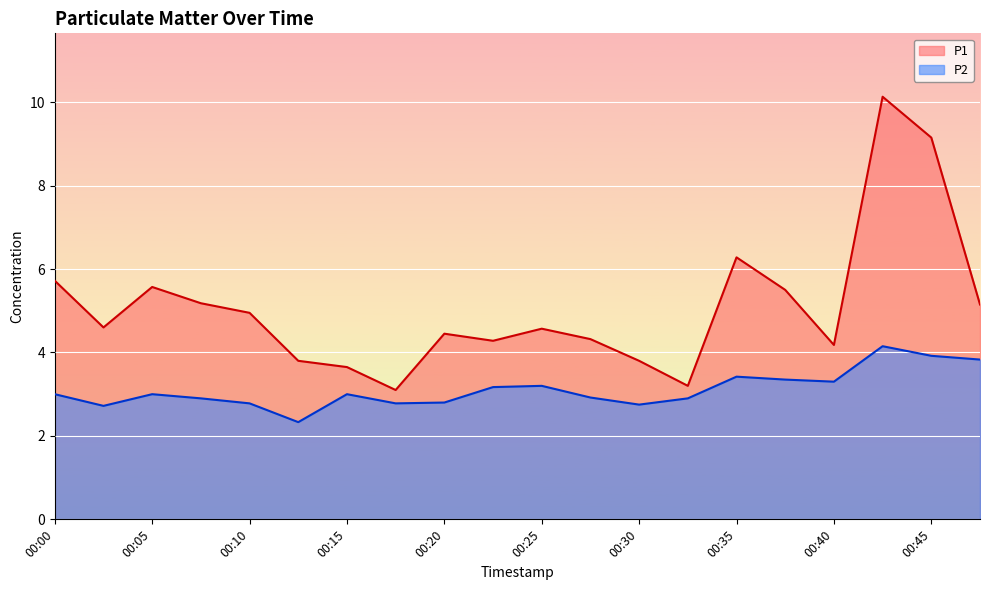

At how many categories does at least one series exceed 4?

15